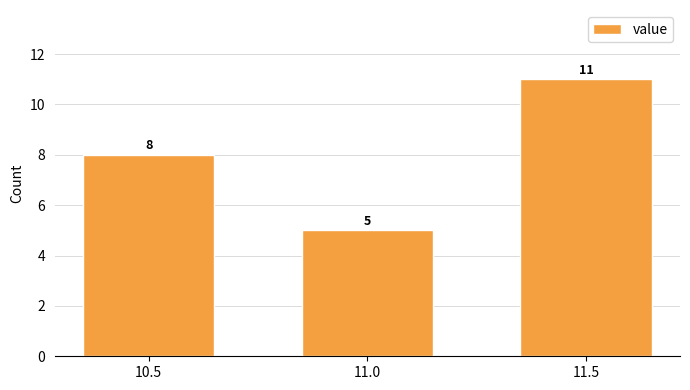

Reading left to right, list all the values displayed in this chart.

8	5	11